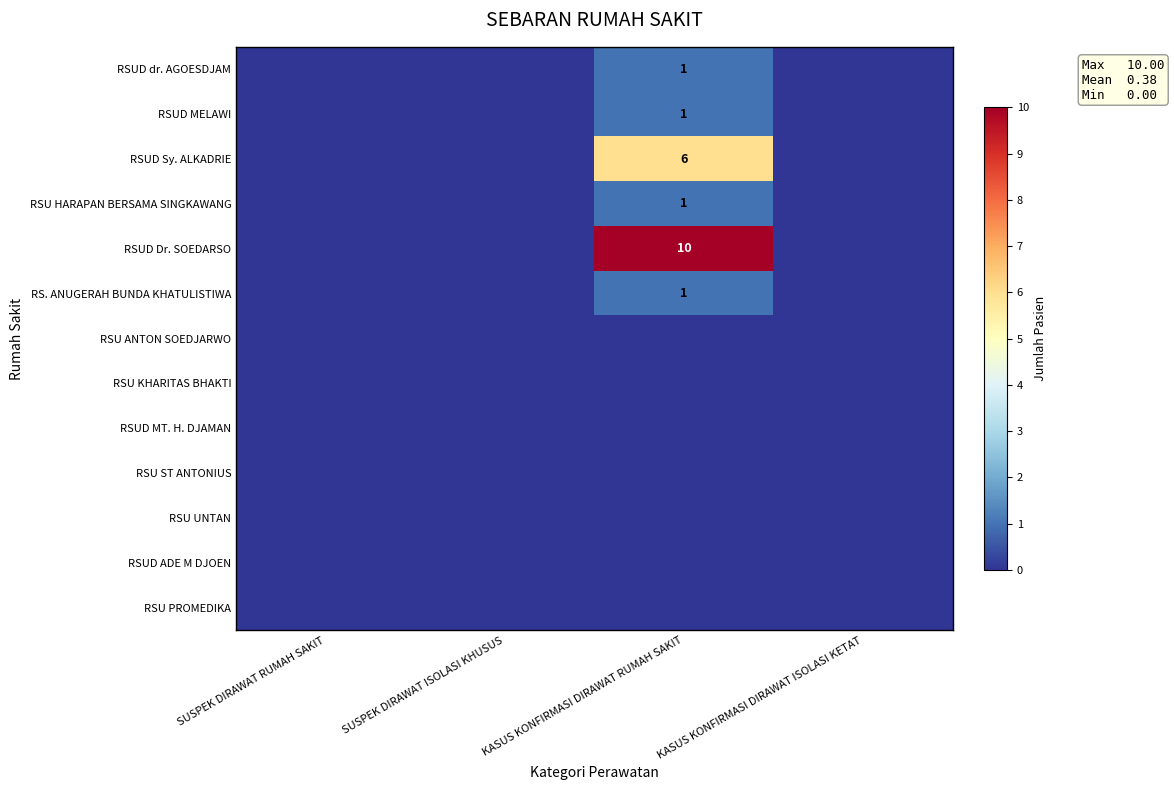

Is the value of RSUD MT. H. DJAMAN at SUSPEK DIRAWAT ISOLASI KHUSUS greater than the value of RSU UNTAN at KASUS KONFIRMASI DIRAWAT ISOLASI KETAT?

No